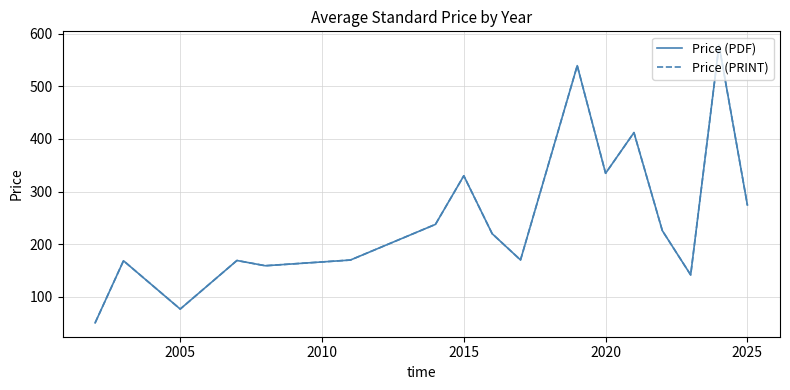

What is the difference between the maximum and minimum values in the Price (PDF) series?

527.4